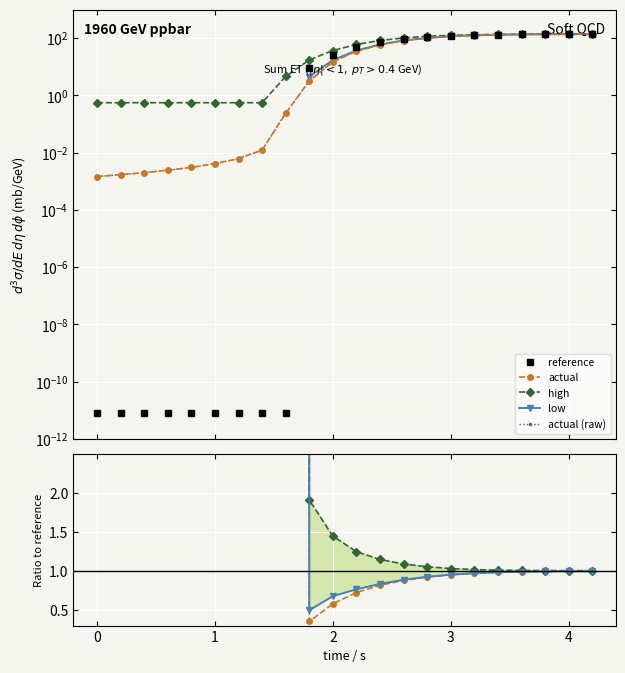

Which series has the largest range (max minus min)?

high